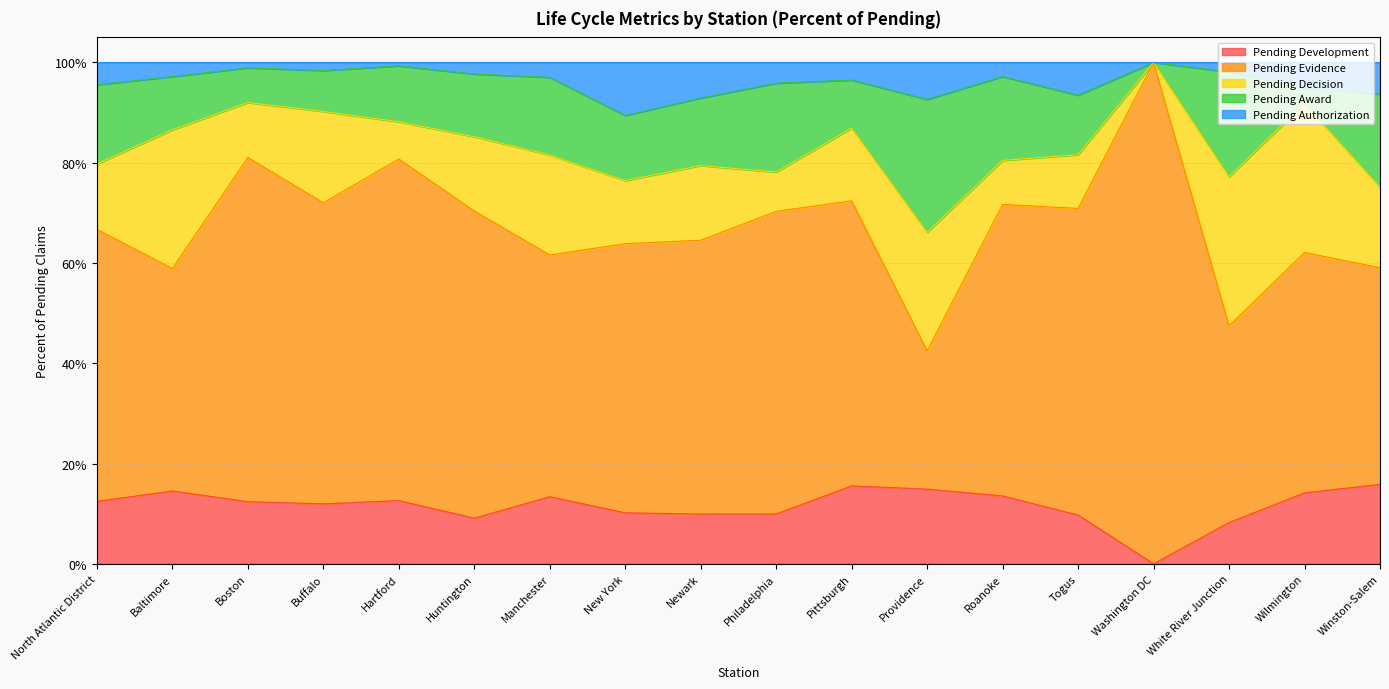

What is the total value across all series at Boston?

1.0